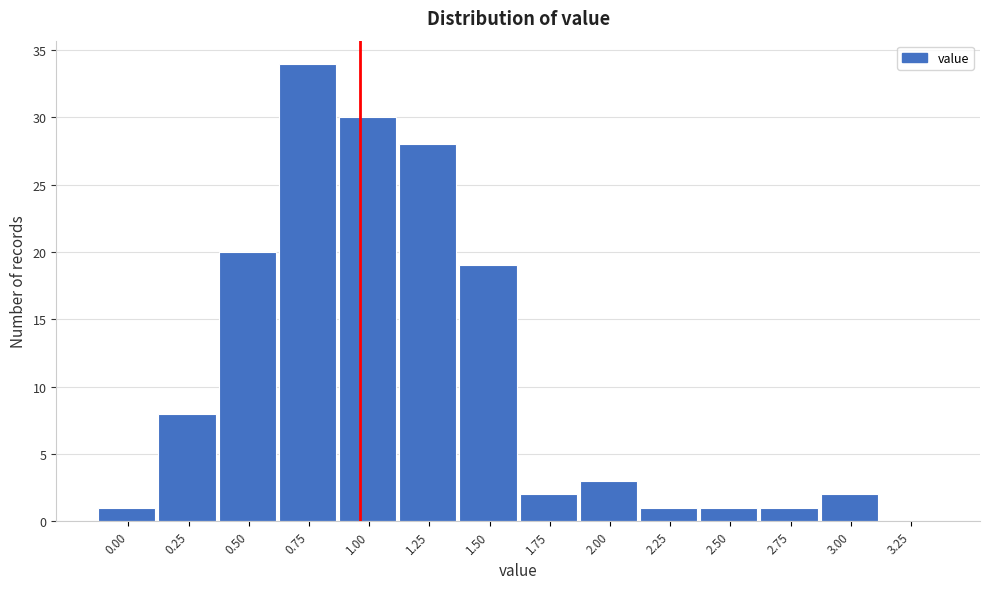

Reading left to right, list all the values displayed in this chart.

0.00=1	0.25=8	0.50=20	0.75=34	1.00=30	1.25=28	1.50=19	1.75=2	2.00=3	2.25=1	2.50=1	2.75=1	3.00=2	3.25=0